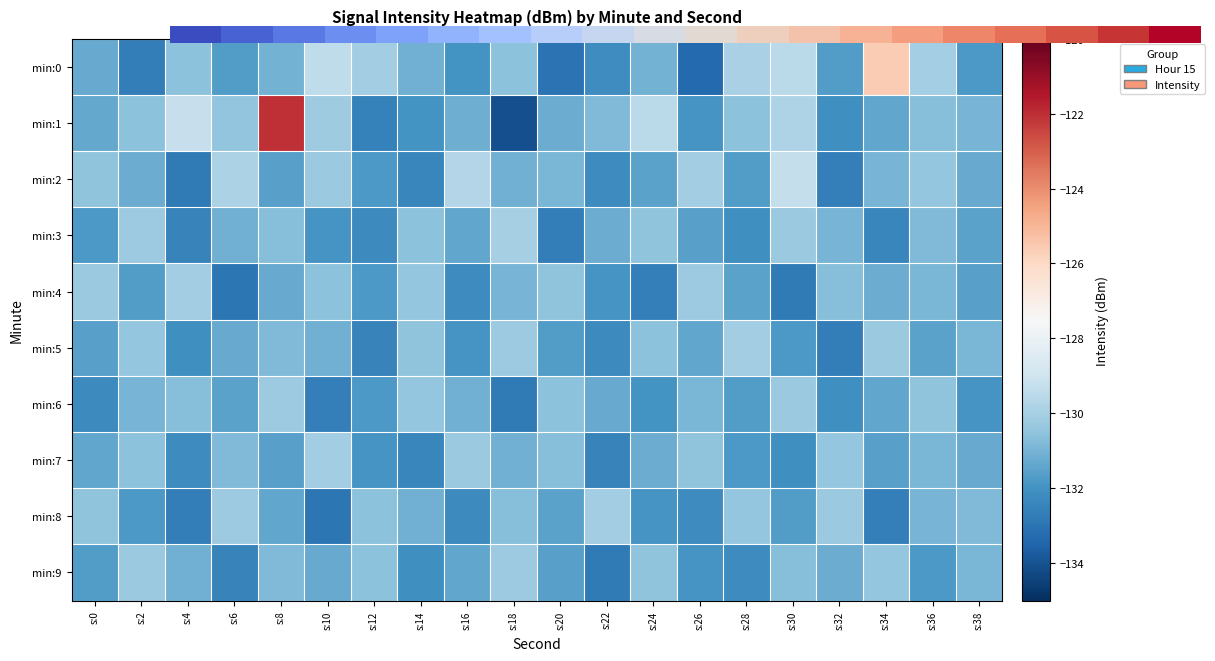

Count the number of data series in this chart.

10